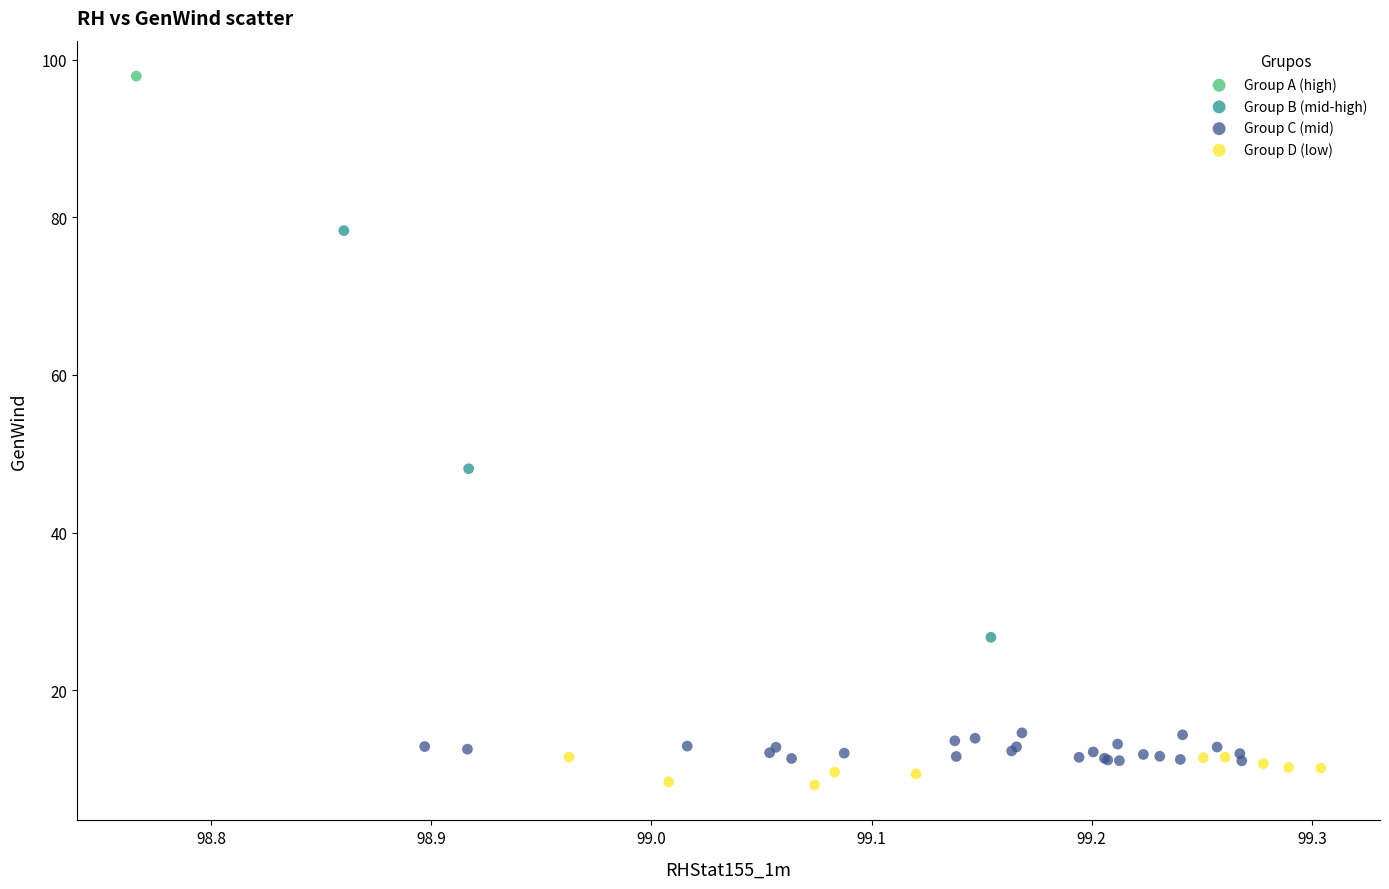

What are all the series names shown in the legend?

Group A (high), Group B (mid-high), Group C (mid), Group D (low)